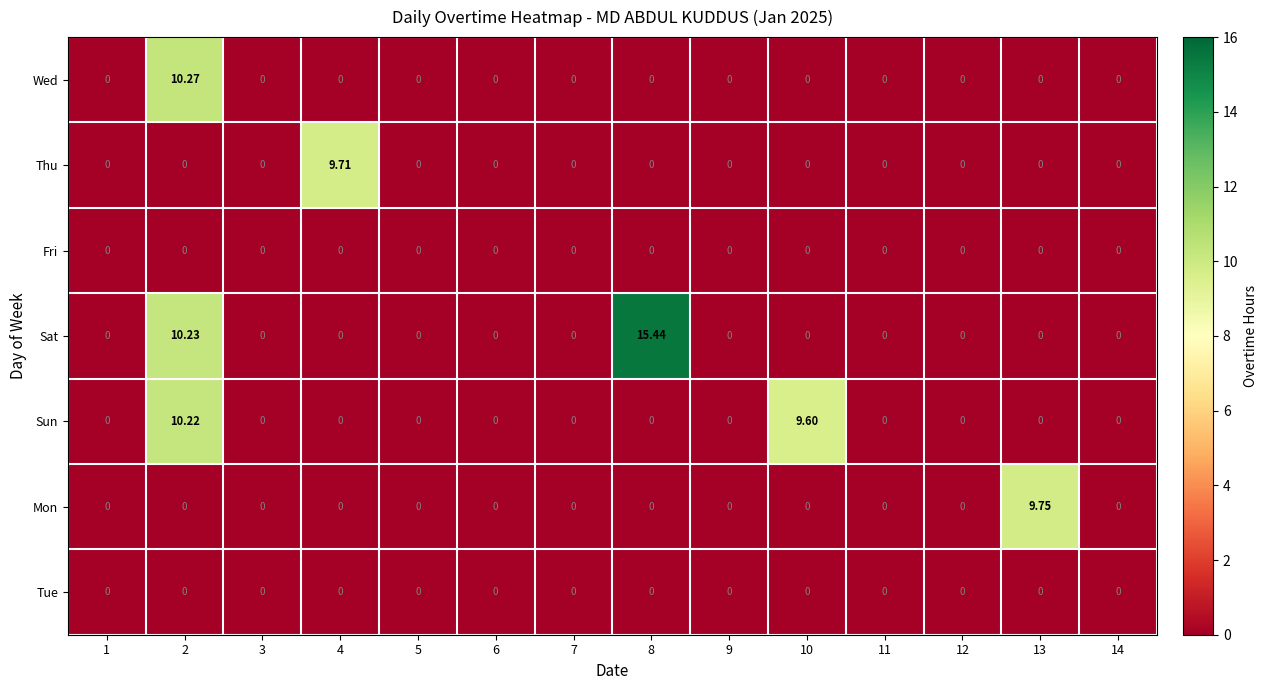

Which series has the largest total across all categories?

Sat